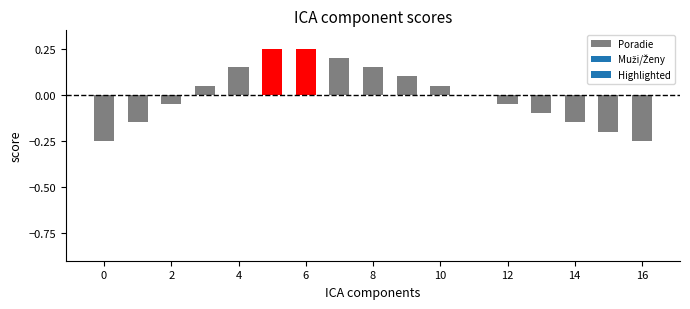

Count the number of data series in this chart.

1